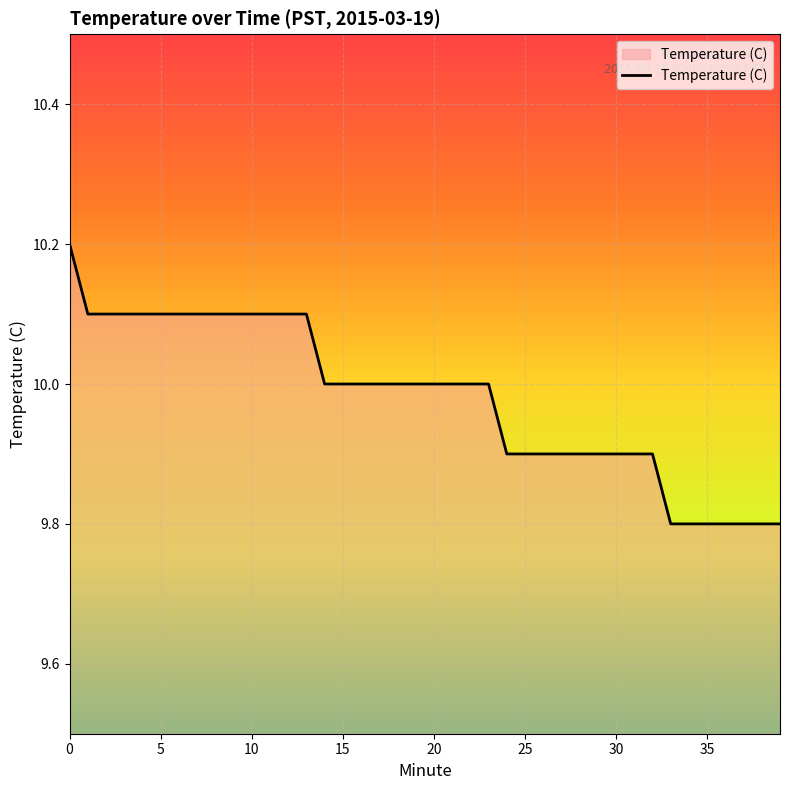

What is the maximum value shown in the chart?

10.2